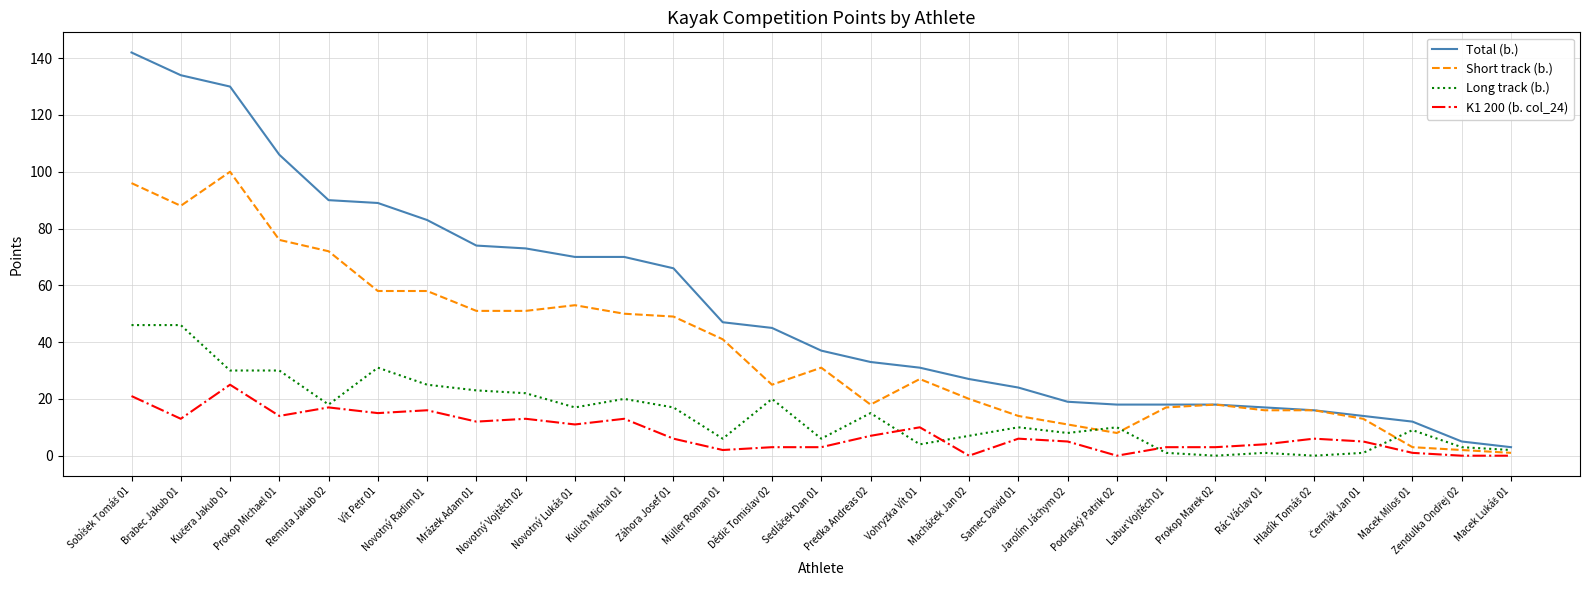

Is the value of Long track (b.) at Vohryzka Vít 01 greater than the value of Short track (b.) at Mrázek Adam 01?

No